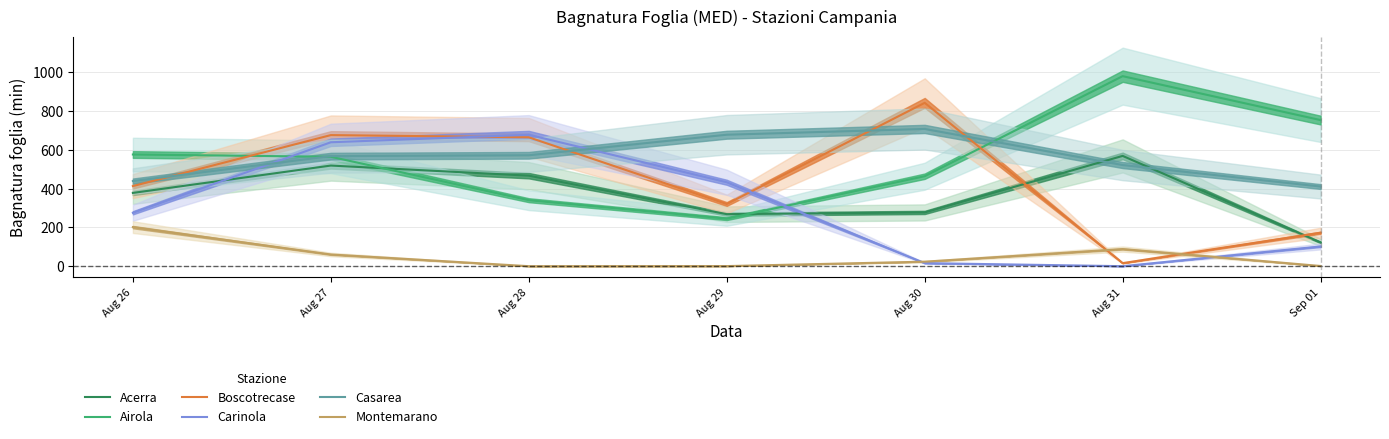

List the labels in order of Casarea value, smallest first.

Sep 01, Aug 26, Aug 31, Aug 27, Aug 28, Aug 29, Aug 30